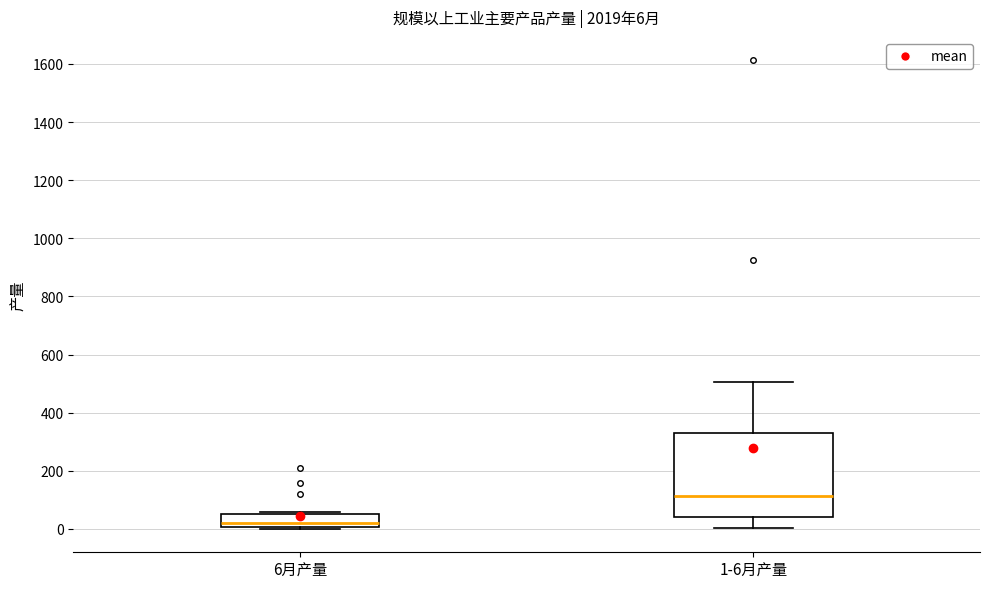

Comparing the boxes themselves (not the whiskers), which one is the tallest?

1-6月产量